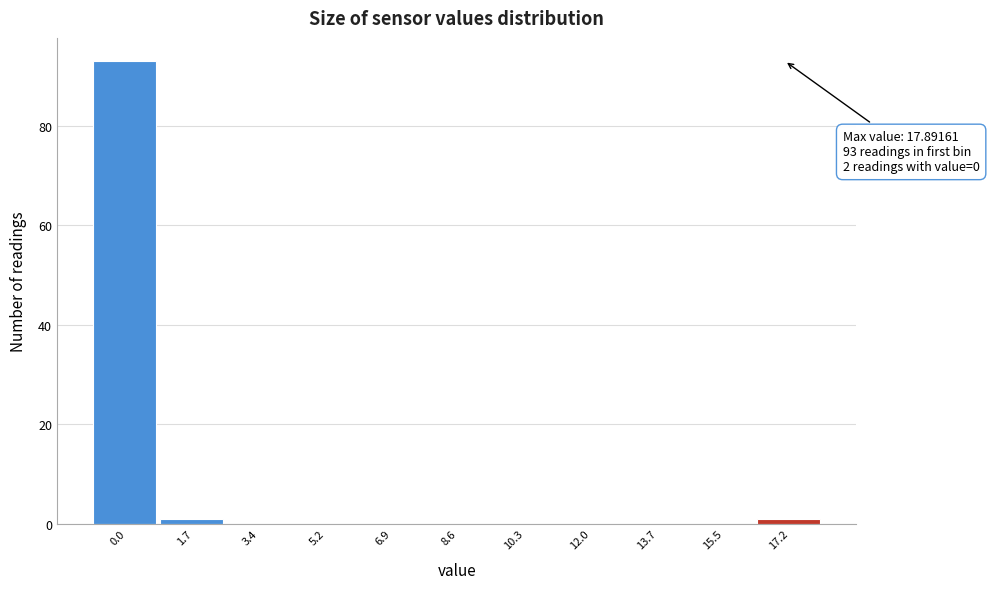

Reading left to right, transcribe all the data shown in this chart.

0.0=93	1.7=1	3.4=0	5.2=0	6.9=0	8.6=0	10.3=0	12.0=0	13.7=0	15.5=0	17.2=1